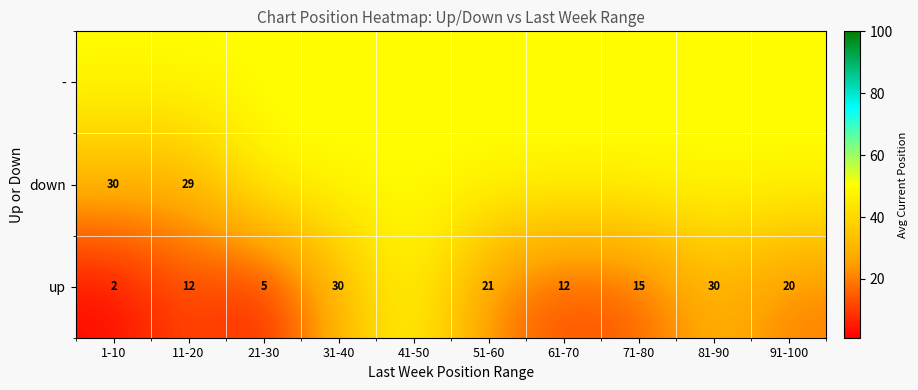

Is it true that up equals 1 at 1-10?

False